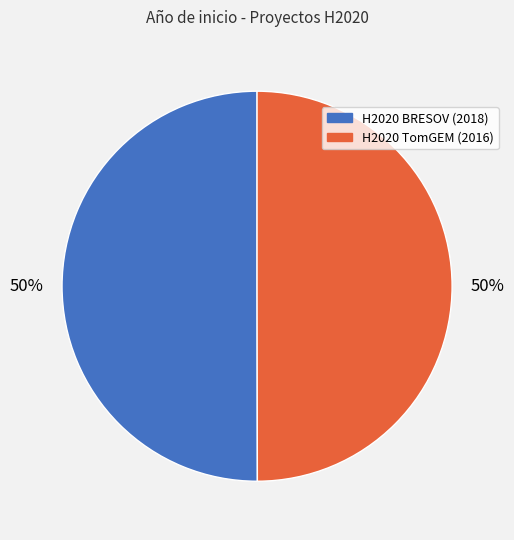

Is it true that H2020 BRESOV (2018) is 39% of the pie?

False